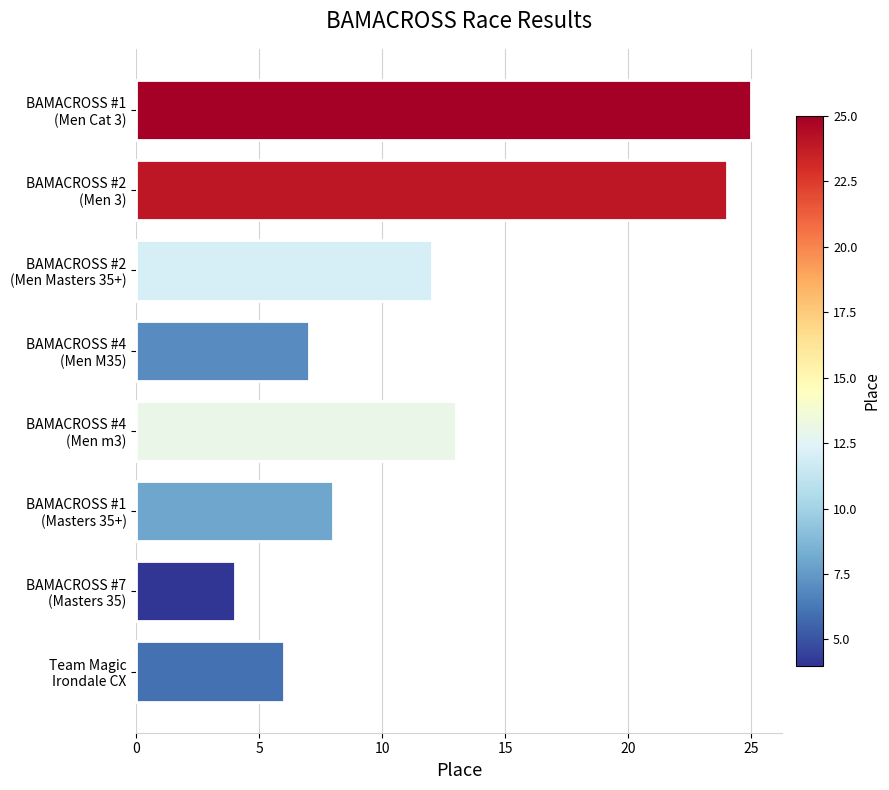

What is the average value?

12